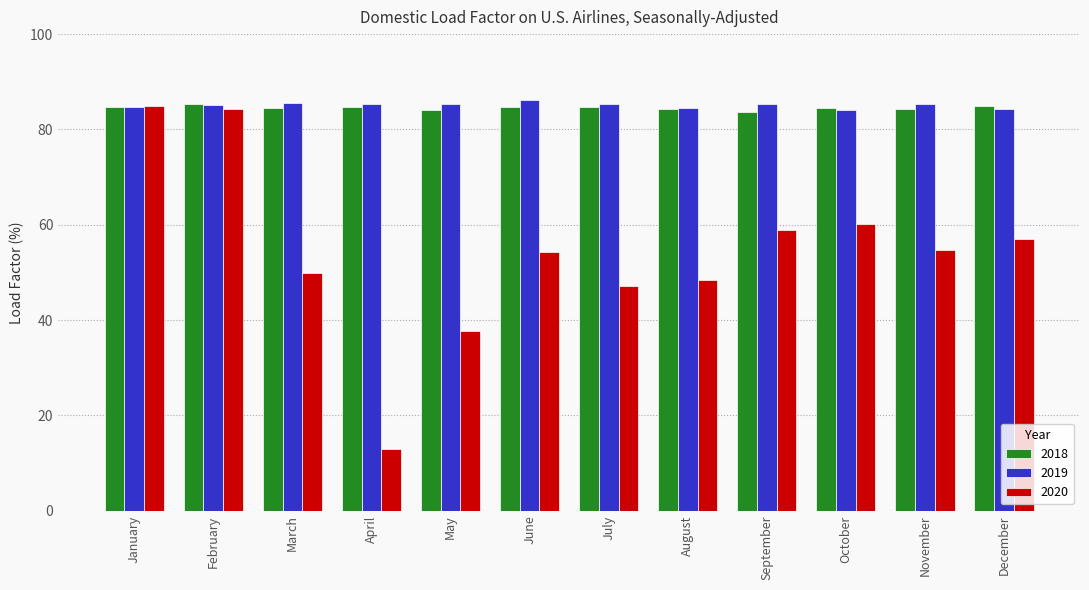

At how many categories does at least one series exceed 38?

12